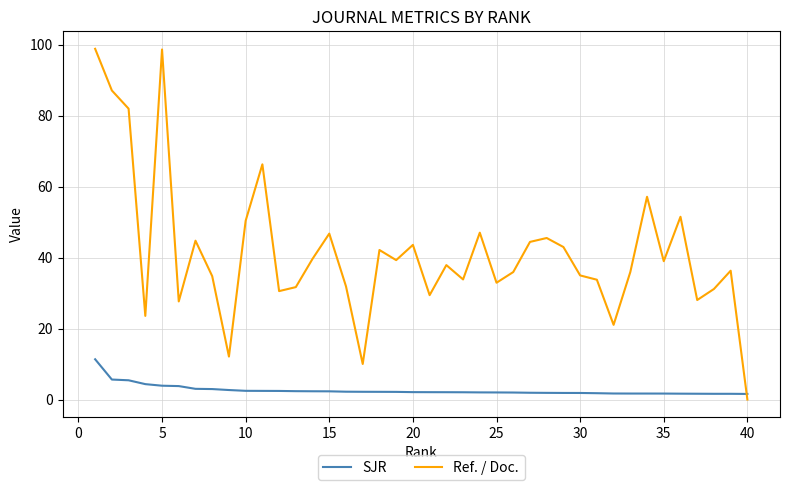

Which series has the largest total across all categories?

Ref. / Doc.